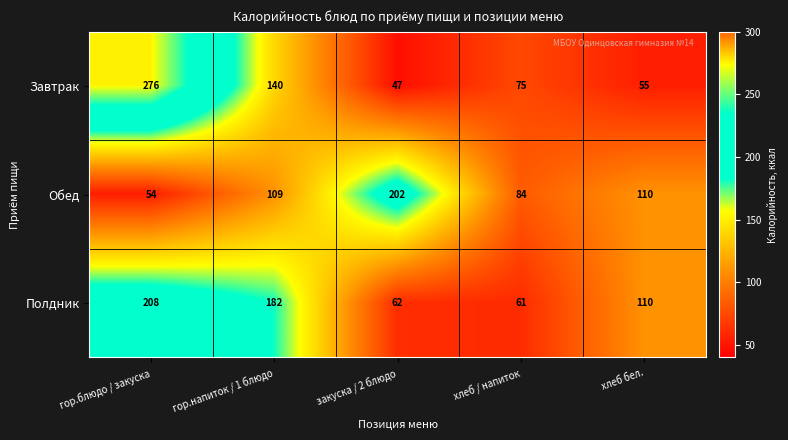

What is the difference between the second highest and minimum values in the Завтрак series?

93